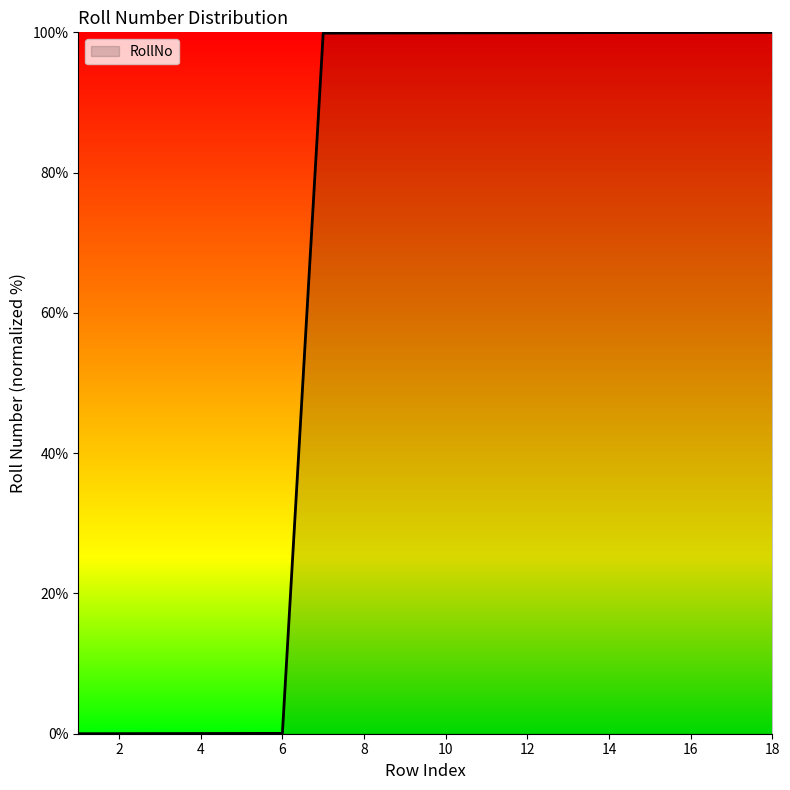

How many lines are shown in the chart?

1